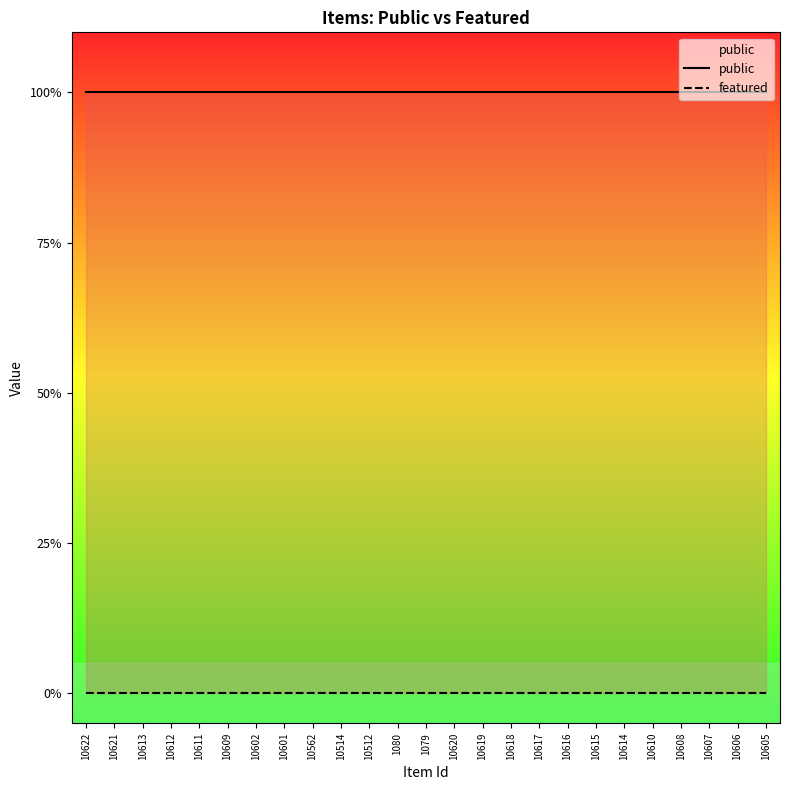

Which series has the largest total across all categories?

public